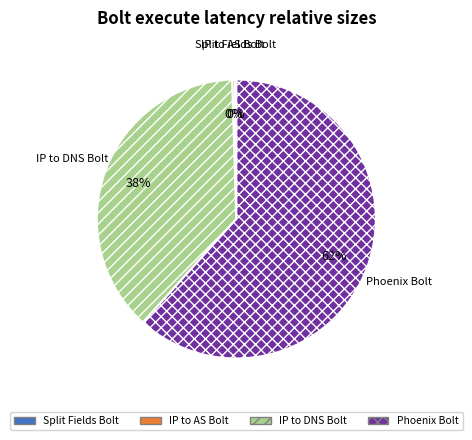

The IP to AS Bolt slice represents 0% of the pie. True or false?

True